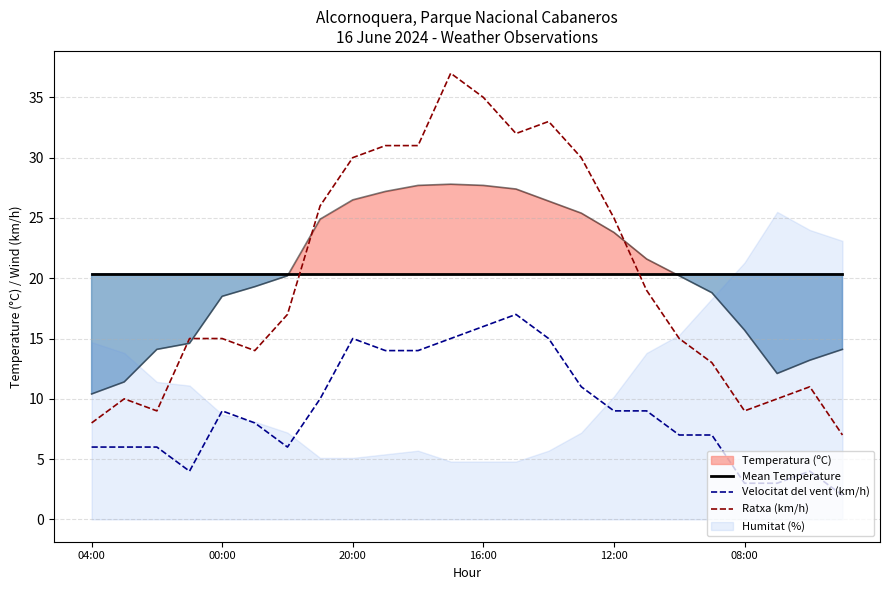

True or false: Mean Temperature and Velocitat del vent (km/h) intersect in this chart.

False